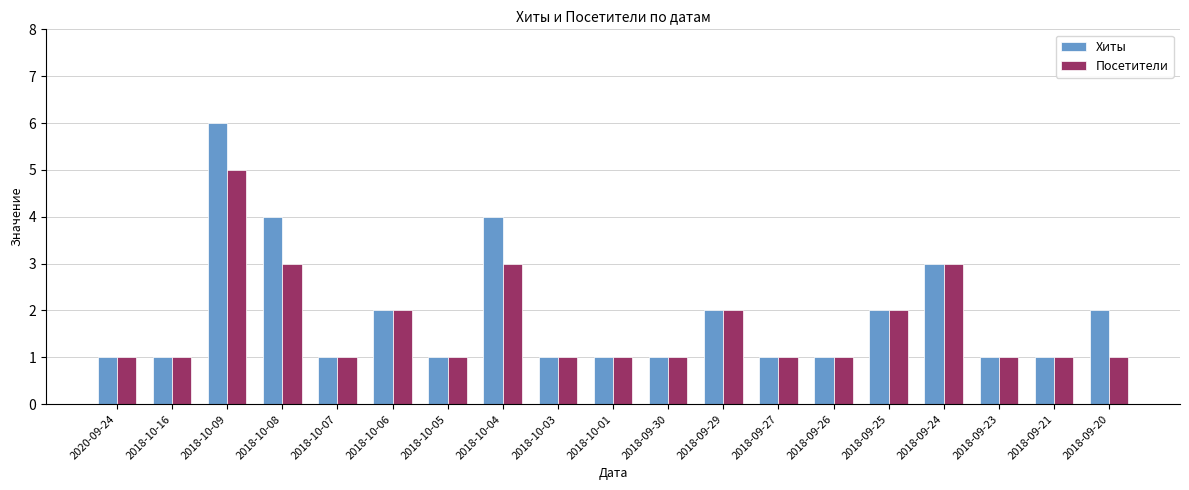

How many series are shown in this chart?

2